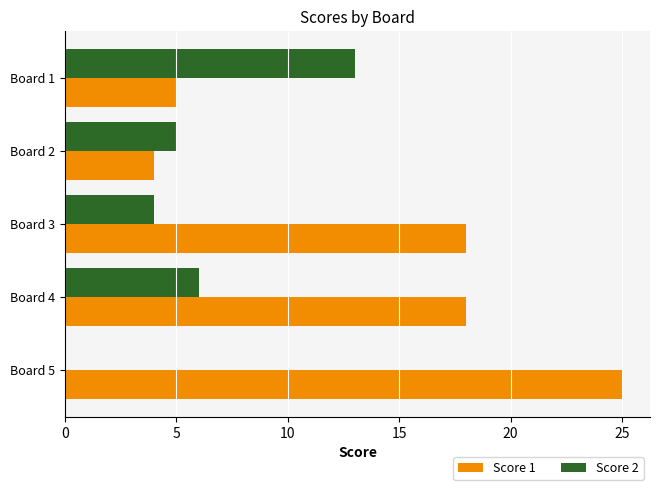

The value of Score 2 at Board 5 is 0. True or false?

True